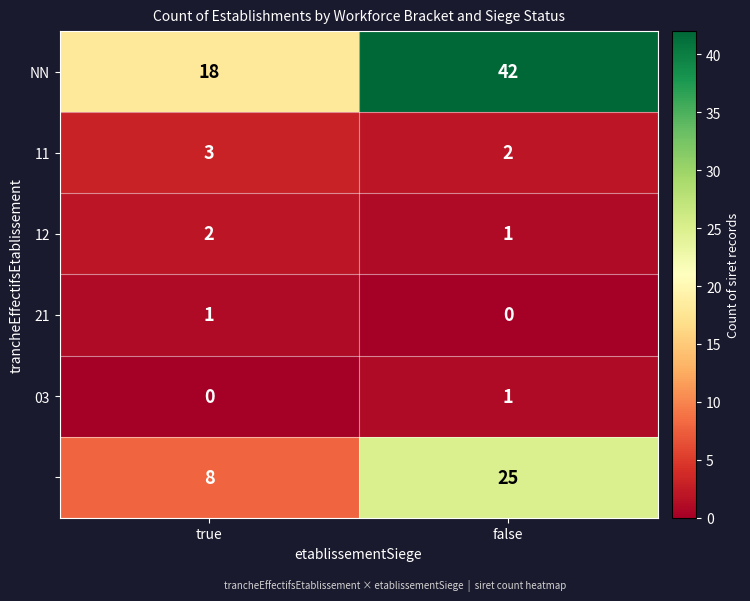

Which category has the highest value across all series?

false